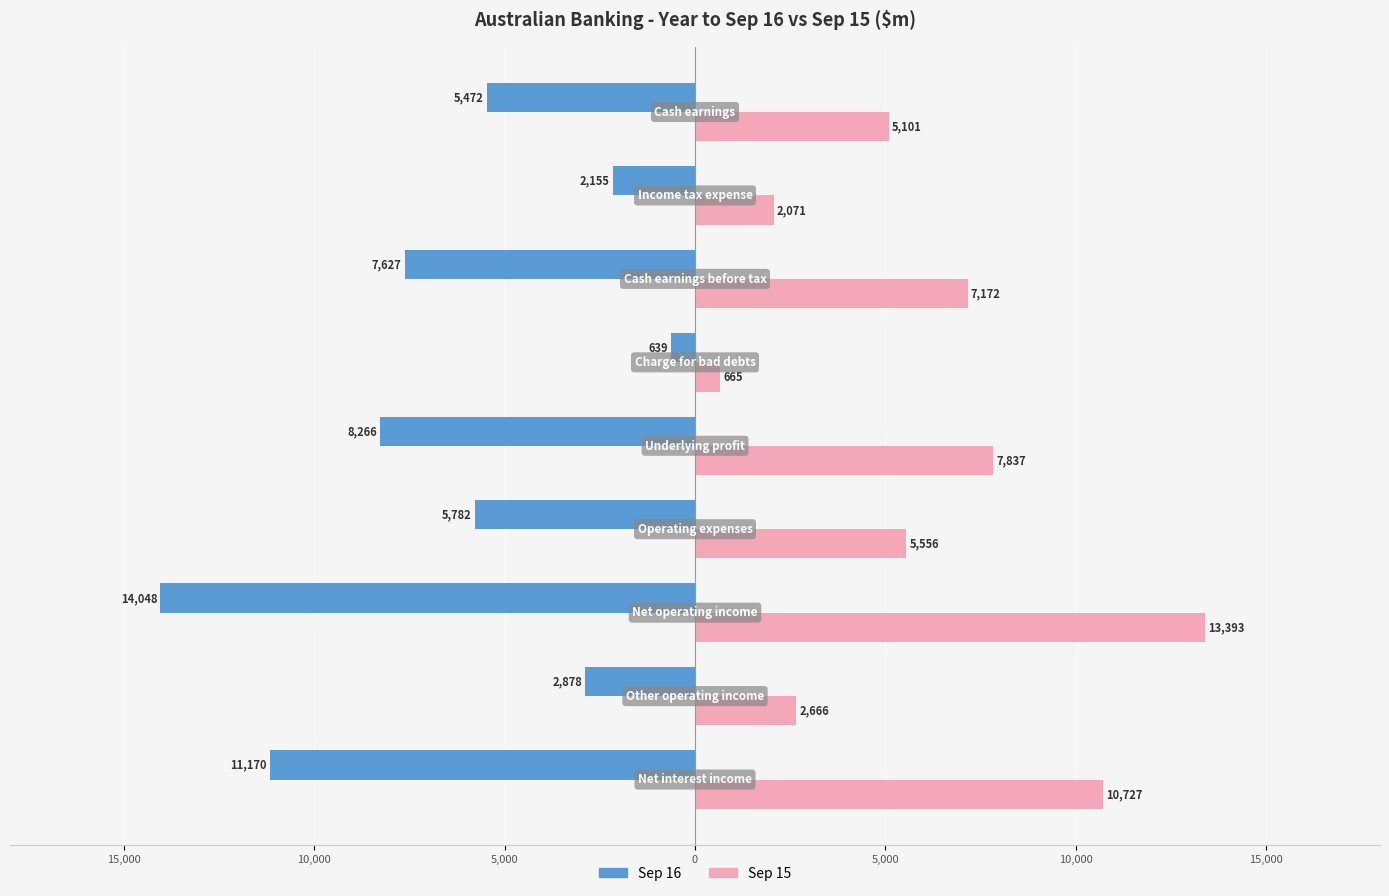

What are all the series names shown in the legend?

Sep 16, Sep 15